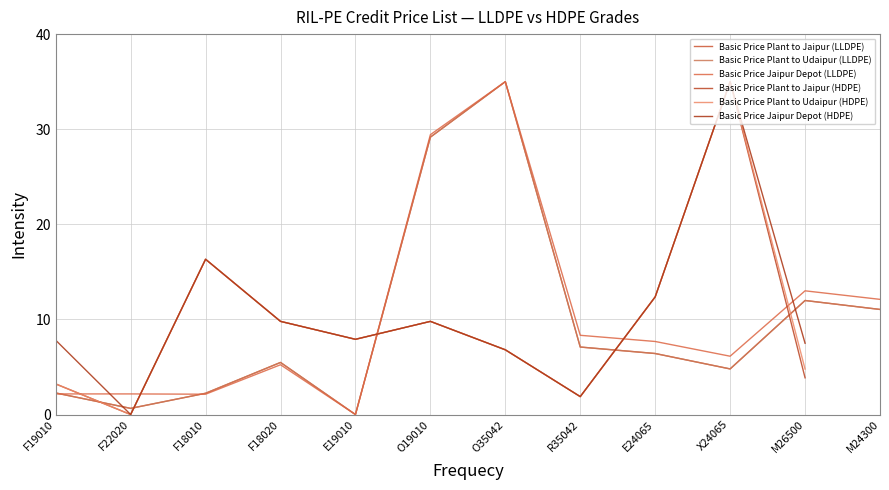

Where is the first local minimum for Basic Price Jaipur Depot (HDPE)?

F22020